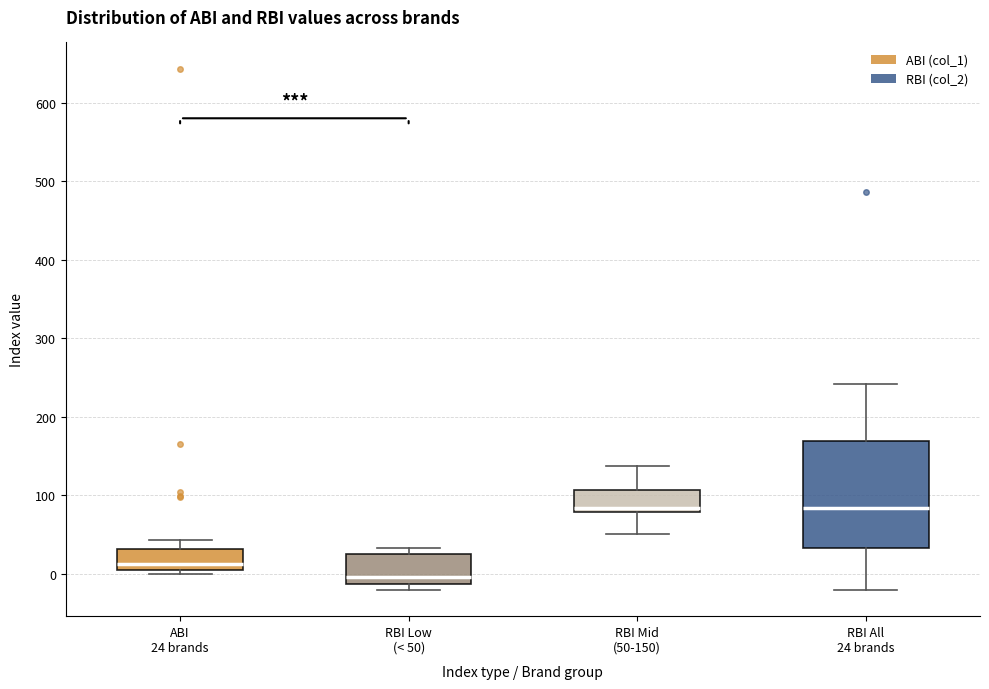

Reading left to right, read every box against the y-axis: the position of its median line, the range the box covers, and the ends of its whiskers. The values are not printed on the chart, so give them approximately, as read against the axis.

ABI 24 brands: median 10, box 0 to 30, whiskers 0 (just below the box's lower edge) to 40
RBI Low (< 50): median 0, box -10 to 30, whiskers -20 to 30 (just above the box's upper edge)
RBI Mid (50-150): median 80 (just above the box's lower edge), box 80 to 110, whiskers 50 to 140
RBI All 24 brands: median 80, box 30 to 170, whiskers -20 to 240